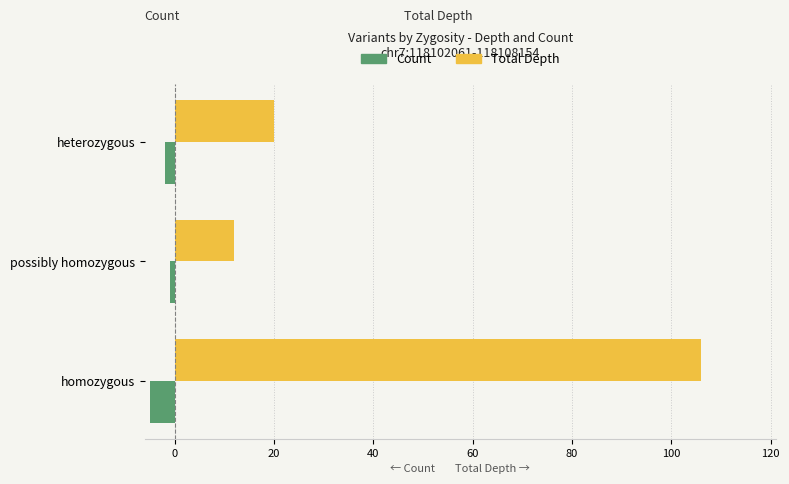

What is the difference between the maximum and minimum values in the Count series?

4